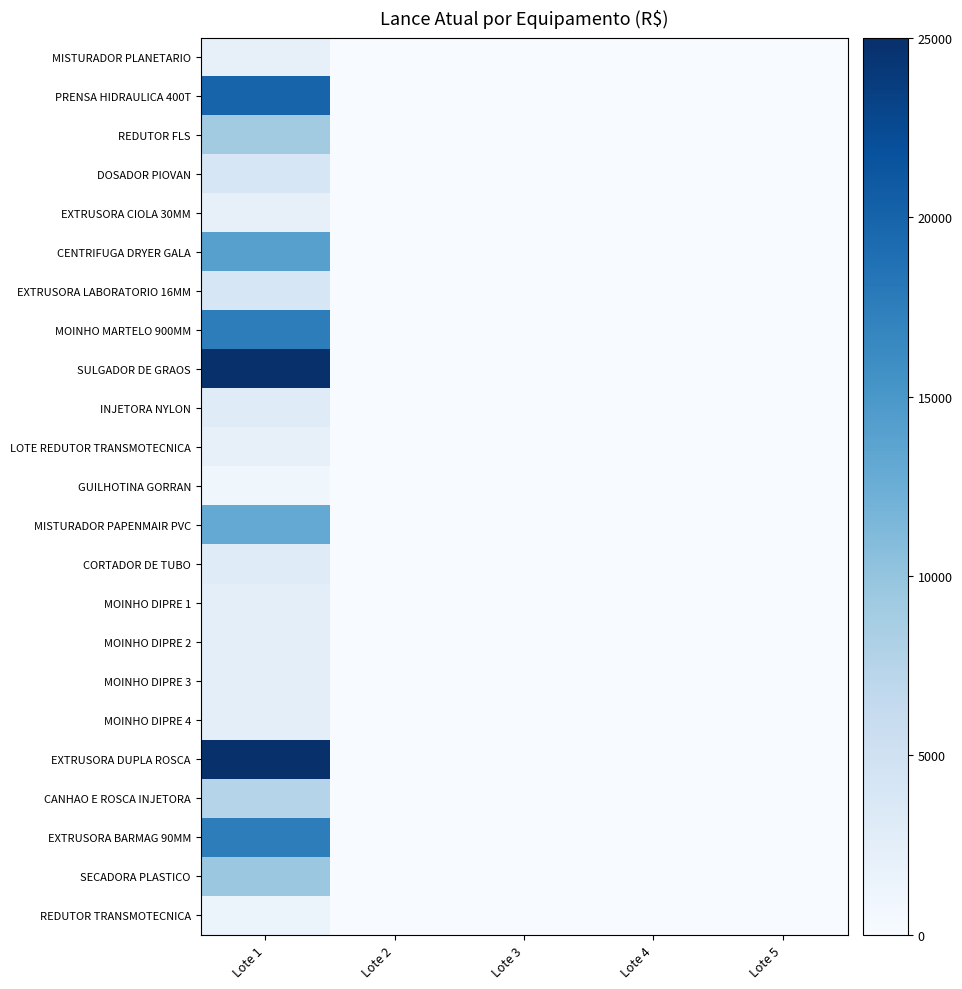

Rank the series by their maximum value, from highest to lowest.

SULGADOR DE GRAOS, EXTRUSORA DUPLA ROSCA, PRENSA HIDRAULICA 400T, MOINHO MARTELO 900MM, EXTRUSORA BARMAG 90MM, CENTRIFUGA DRYER GALA, MISTURADOR PAPENMAIR PVC, SECADORA PLASTICO, REDUTOR FLS, CANHAO E ROSCA INJETORA, DOSADOR PIOVAN, EXTRUSORA LABORATORIO 16MM, INJETORA NYLON, CORTADOR DE TUBO, MOINHO DIPRE 1, MOINHO DIPRE 2, MOINHO DIPRE 3, MOINHO DIPRE 4, MISTURADOR PLANETARIO, EXTRUSORA CIOLA 30MM, LOTE REDUTOR TRANSMOTECNICA, REDUTOR TRANSMOTECNICA, GUILHOTINA GORRAN